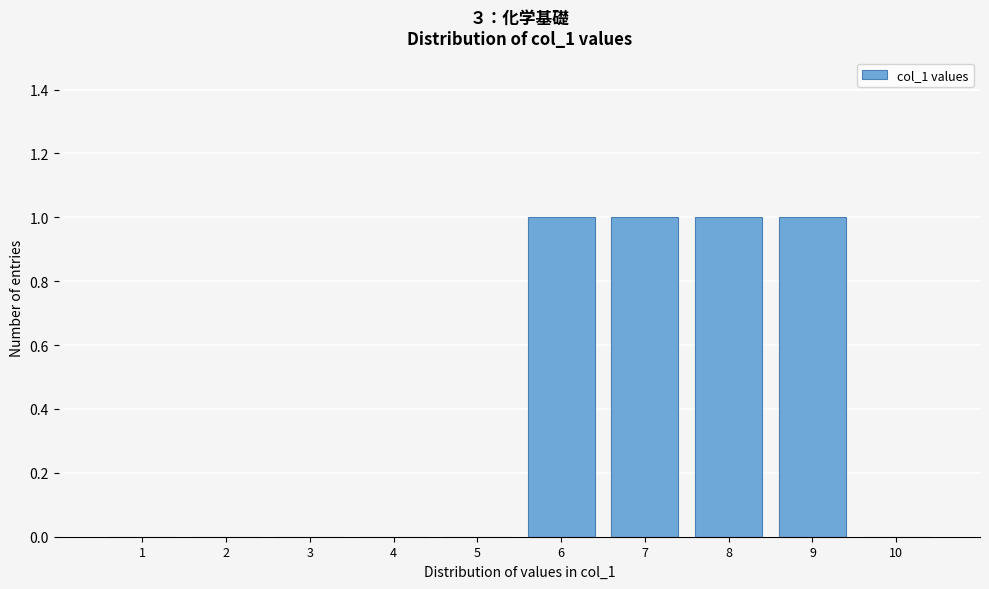

How tall is the bar that spans 5.5 to 6.5 on the x-axis? The values are not printed on the chart, so give them approximately, as read against the axis.

1